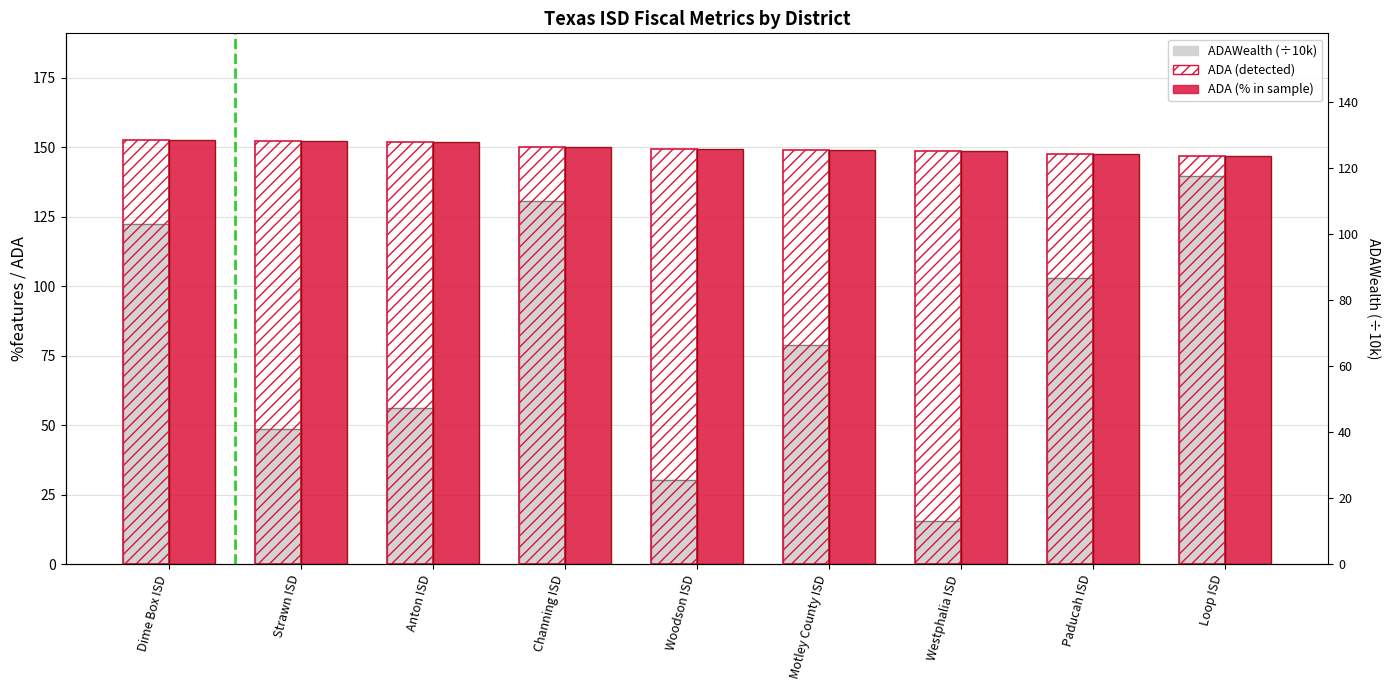

Is the value of ADAWealth (÷10k) at Dime Box ISD greater than the value of ADA (% in sample) at Motley County ISD?

No